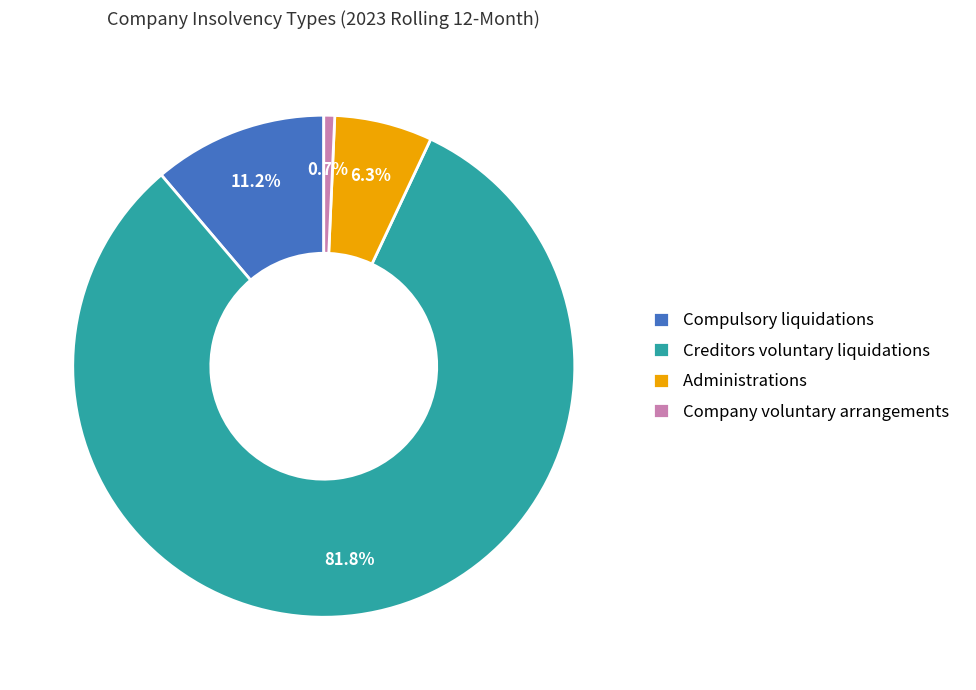

How many segments does this pie chart have?

4